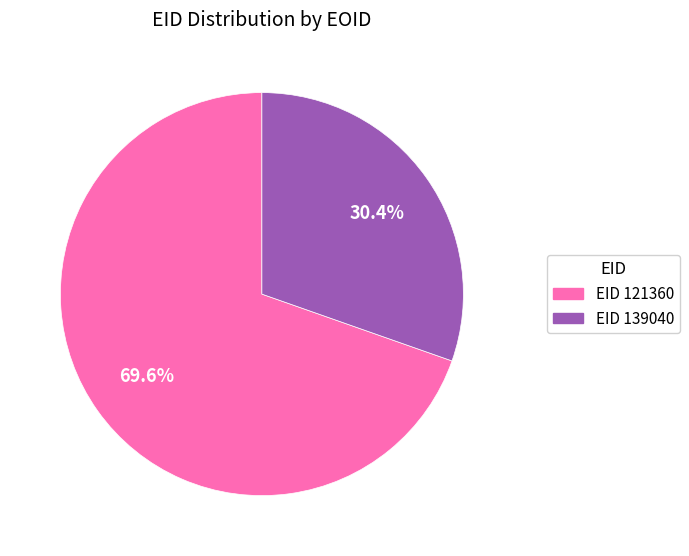

How many segments does this pie chart have?

2